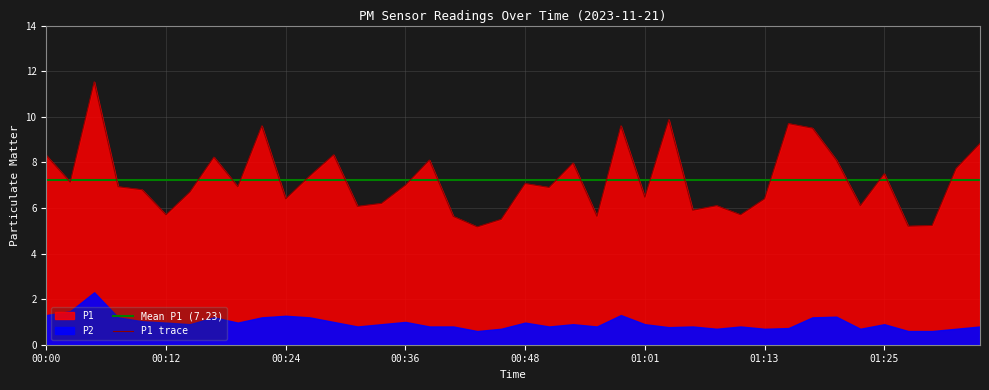

List the labels in order of value, smallest first.

00:43, 01:27, 01:30, 00:46, 00:41, 00:56, 00:12, 01:10, 01:06, 00:31, 01:08, 01:23, 00:34, 00:24, 01:13, 01:01, 00:14, 00:09, 00:51, 00:07, 00:19, 00:36, 00:48, 00:02, 00:27, 01:25, 01:32, 00:53, 00:39, 01:20, 00:17, 00:00, 00:29, 01:35, 01:18, 00:22, 00:58, 01:15, 01:03, 00:05